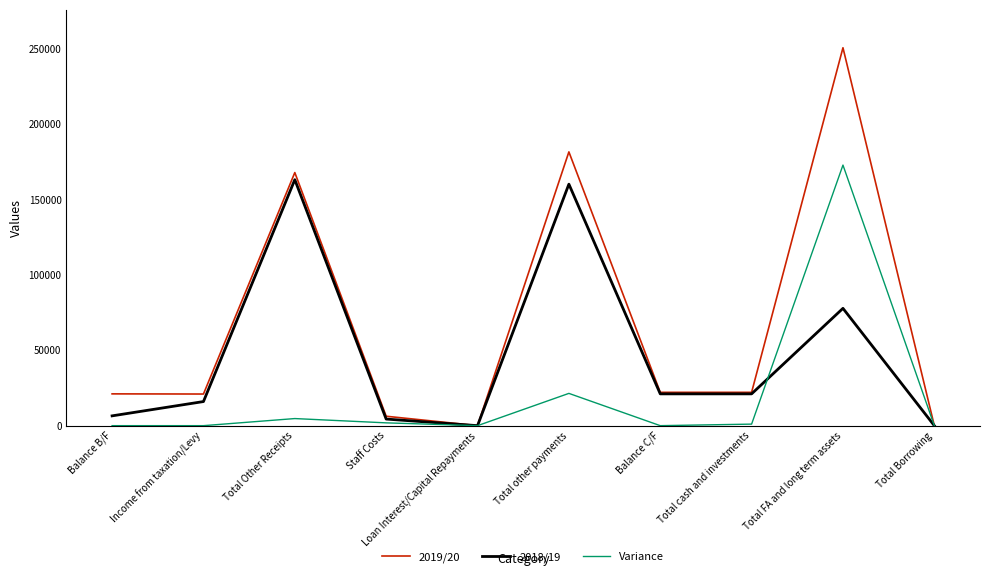

The 2019/20 series shows -99728 at Total Borrowing. True or false?

False